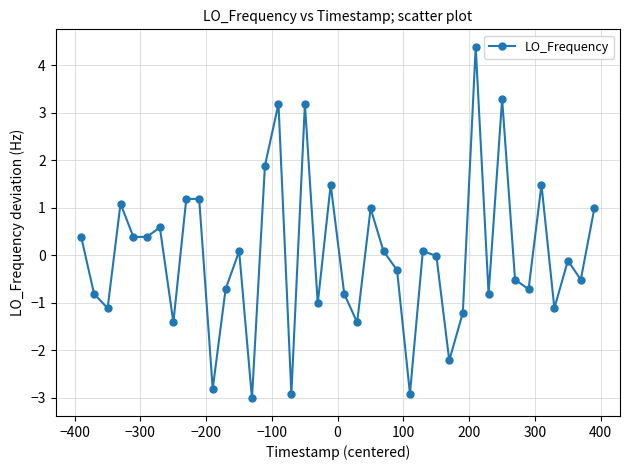

How many data points does each series have?

40